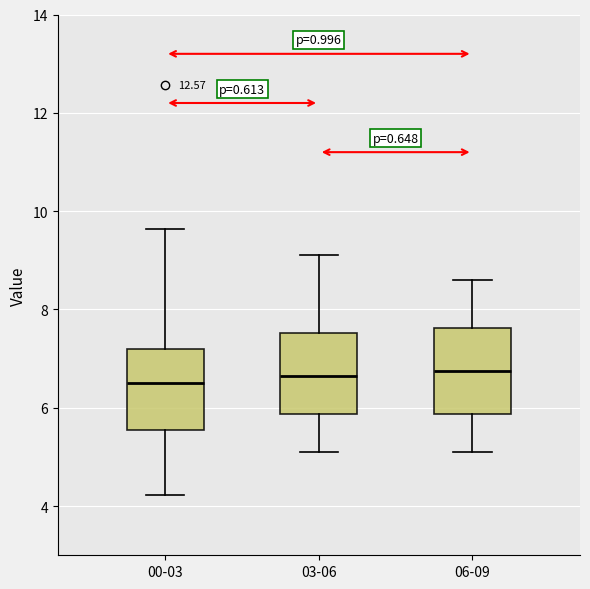

Where does the median line of the box for 00-03 sit on the y-axis? The values are not printed on the chart, so give them approximately, as read against the axis.

6.6